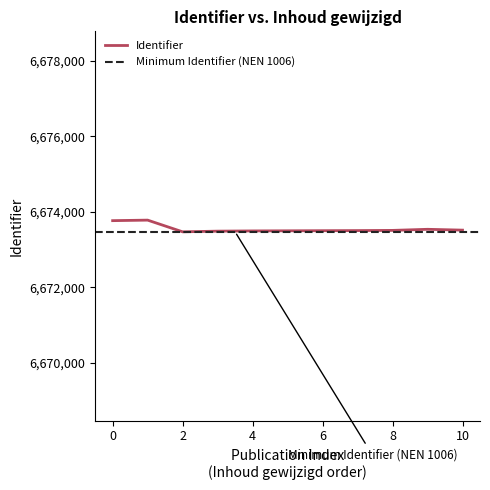

What is the highest value of the Identifier series?

6673780